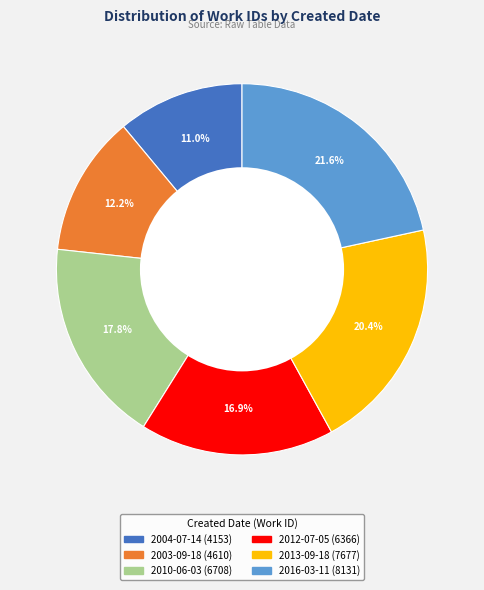

What percentage do 2012-07-05 and 2016-03-11 together represent?

38.5%